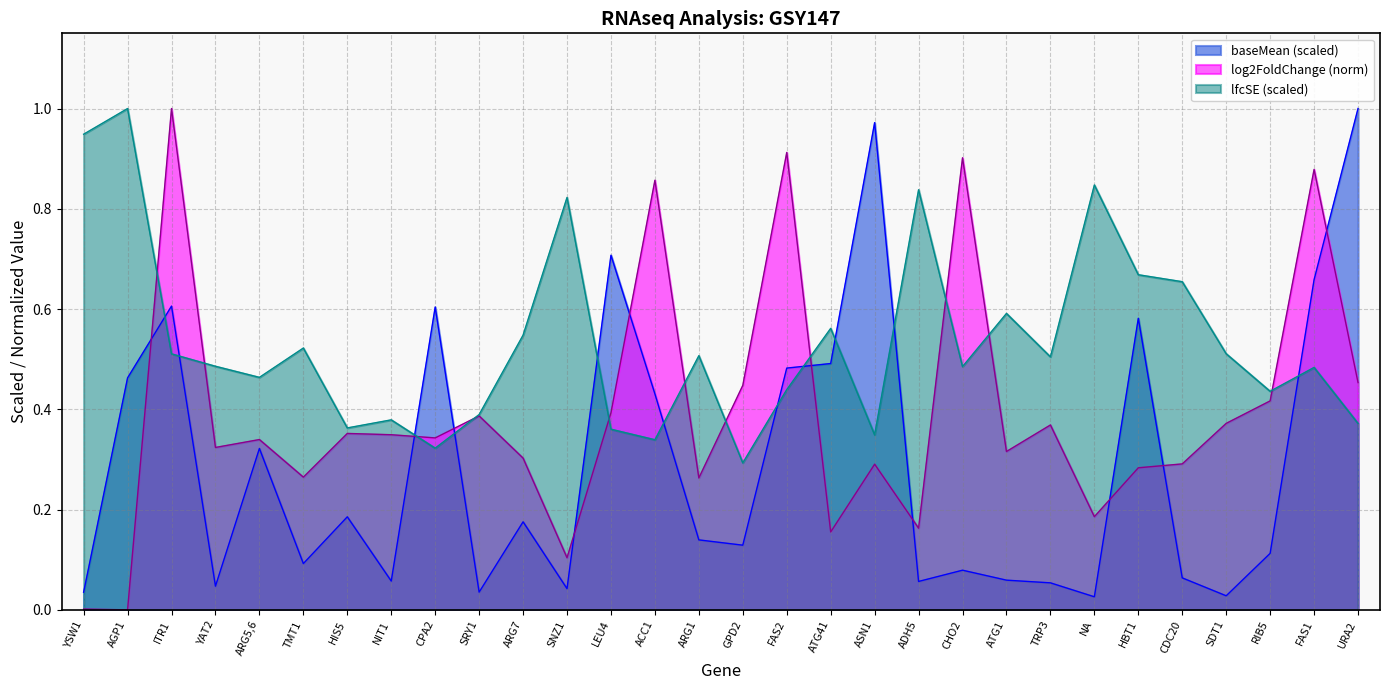

List the series in order of their peak value, lowest first.

baseMean, lfcSE, log2FoldChange